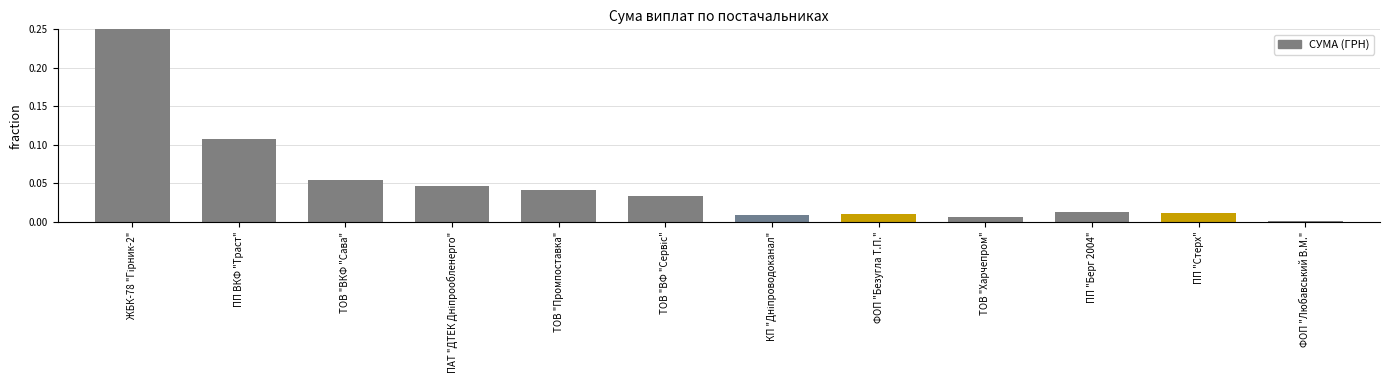

What is the average value?

0.1